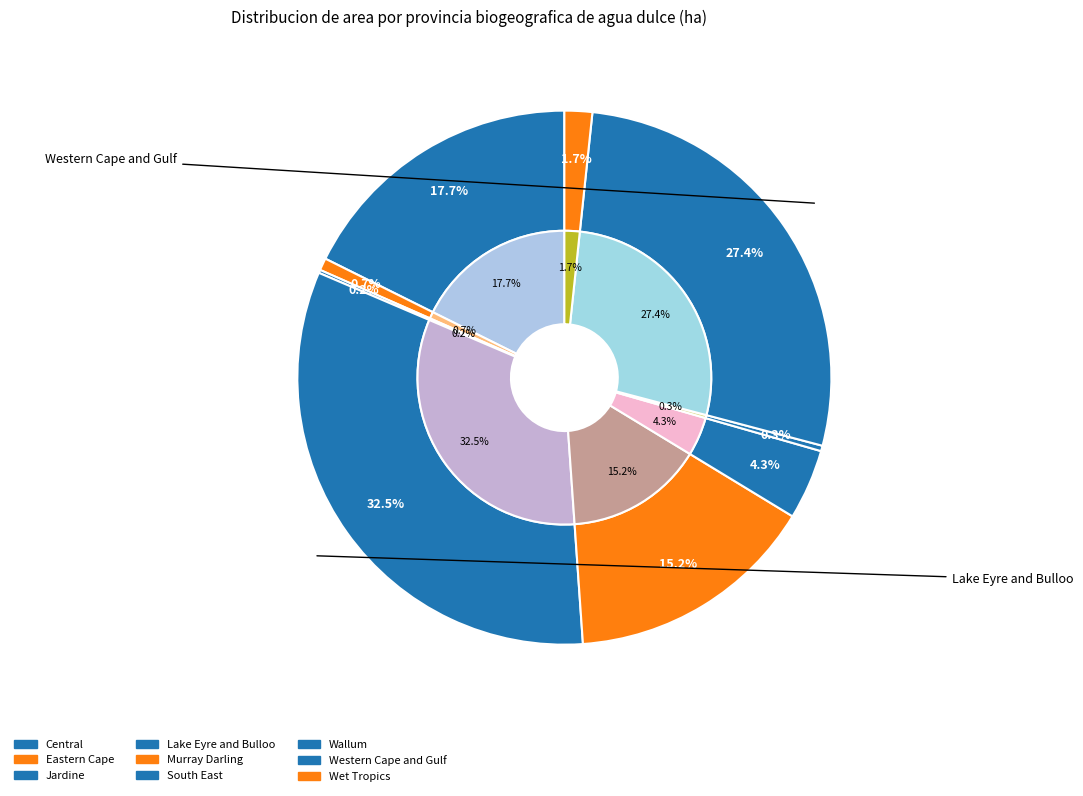

What percentage is the Central slice, to the nearest percent?

18%